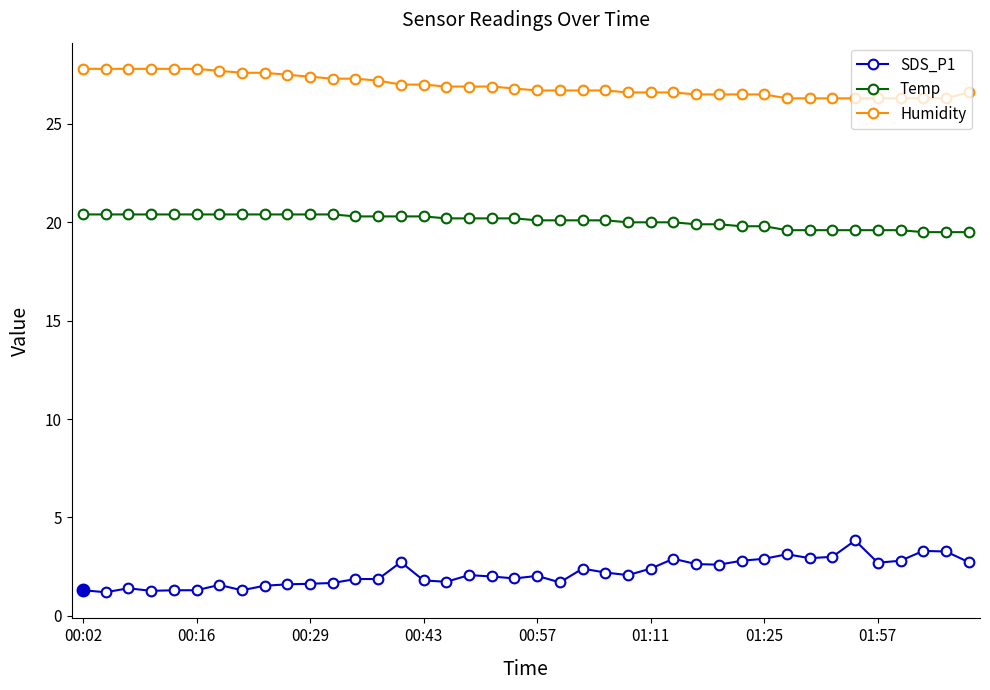

How many series are shown in this chart?

3